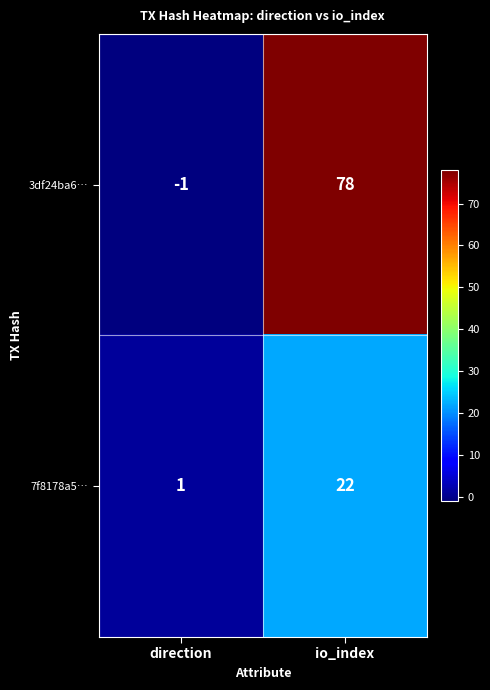

Reading left to right, list all the values displayed in this chart.

3df24ba6…: -1	78
7f8178a5…: 1	22